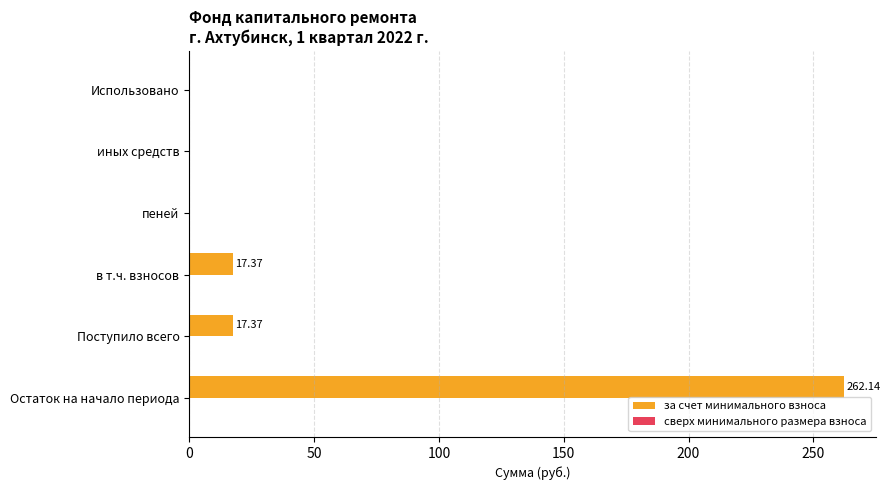

What is the change in value from Остаток на начало периода to пеней?

-262.1